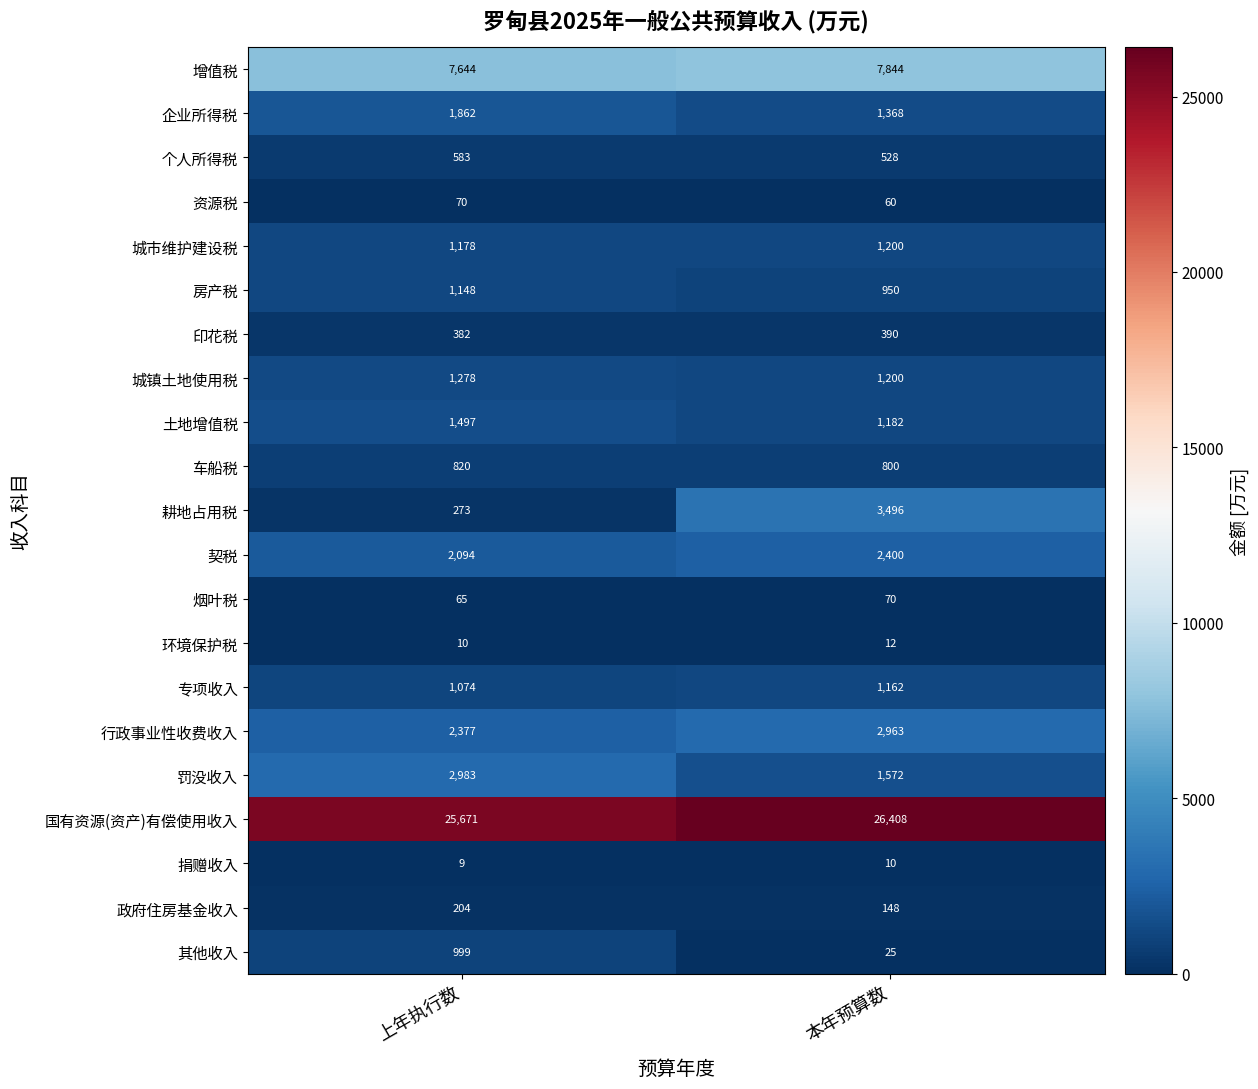

At which category is the sum across all series the highest?

本年预算数